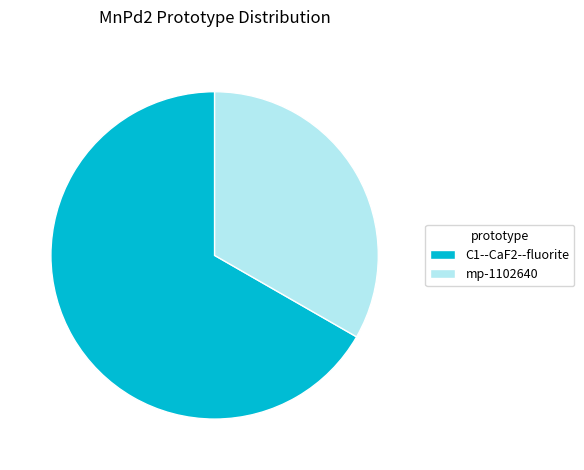

Is it true that C1--CaF2--fluorite is 67% of the pie?

True